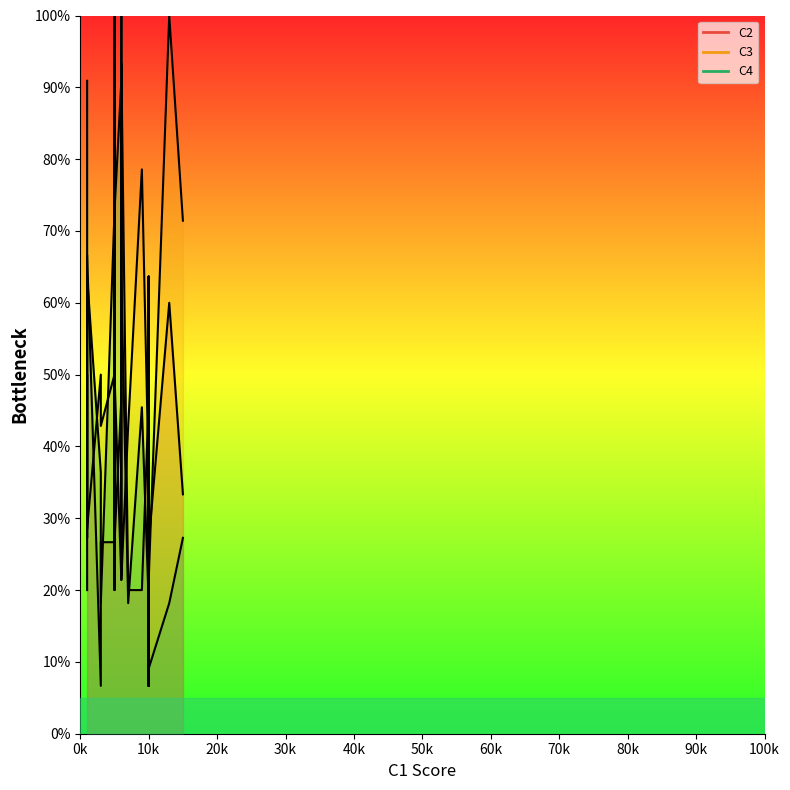

What is the difference between the maximum and minimum values in the C3 series?

92.9